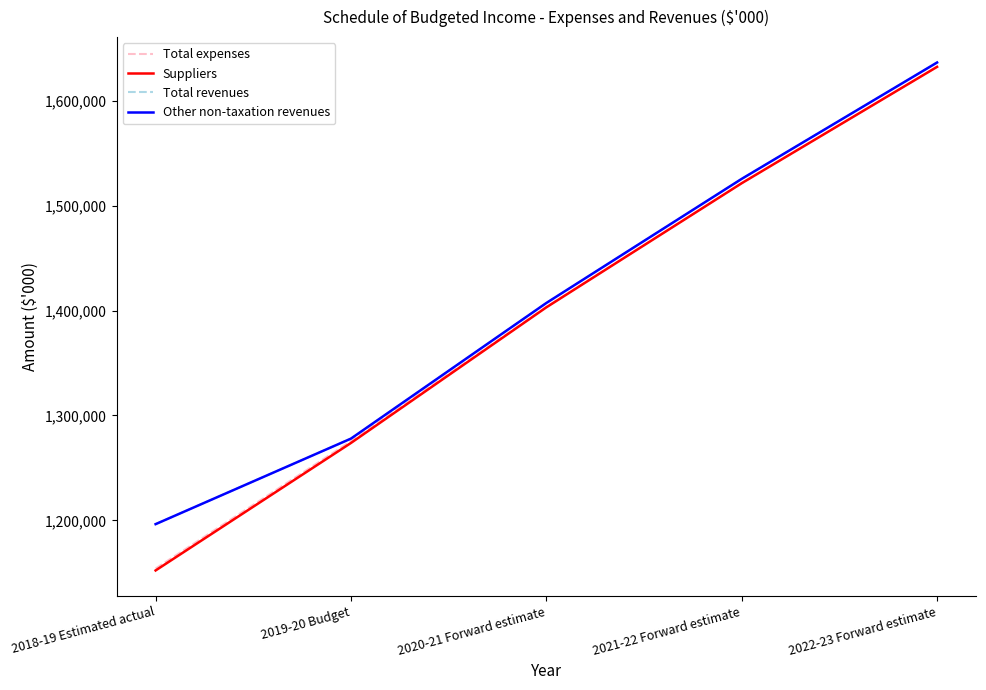

Which series has the largest total across all categories?

Total revenues